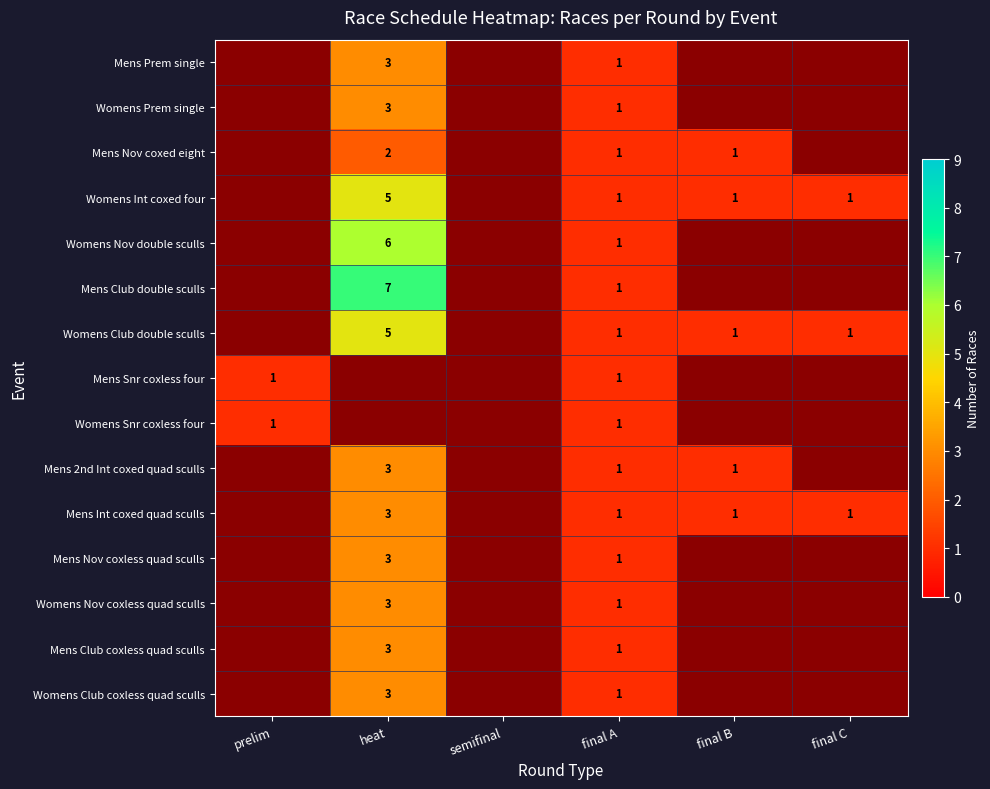

Is it true that Mens Int coxed quad sculls equals 1 at final C?

True